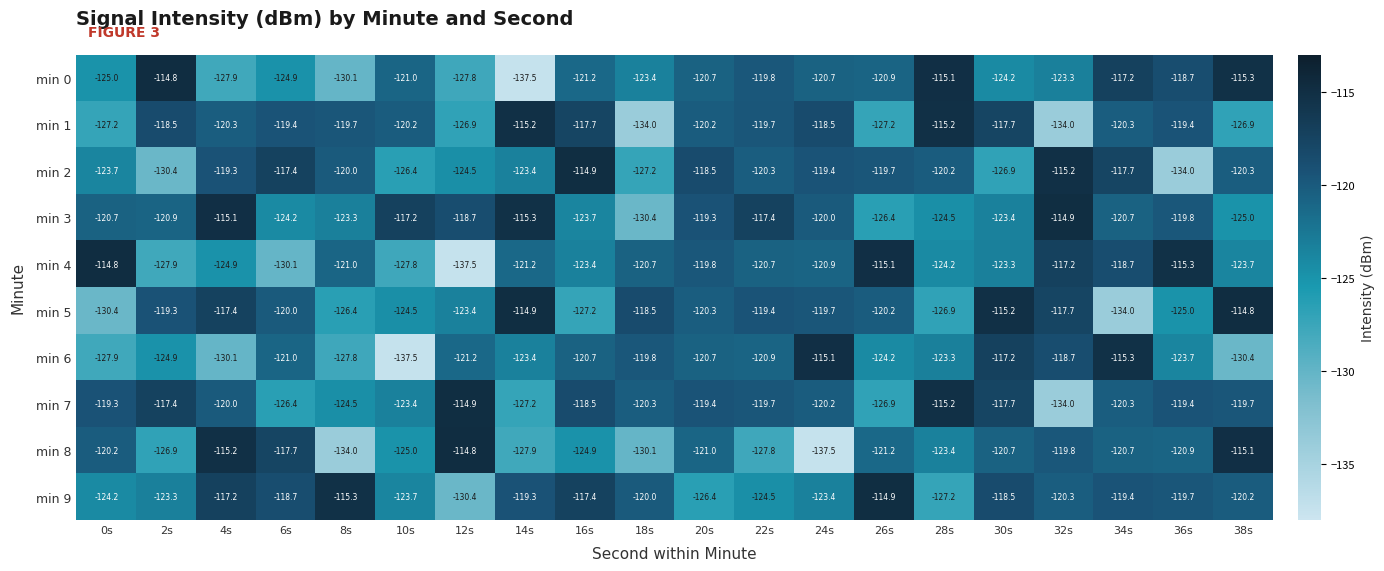

True or false: min 6 has a value of -115.3 at 34s.

True